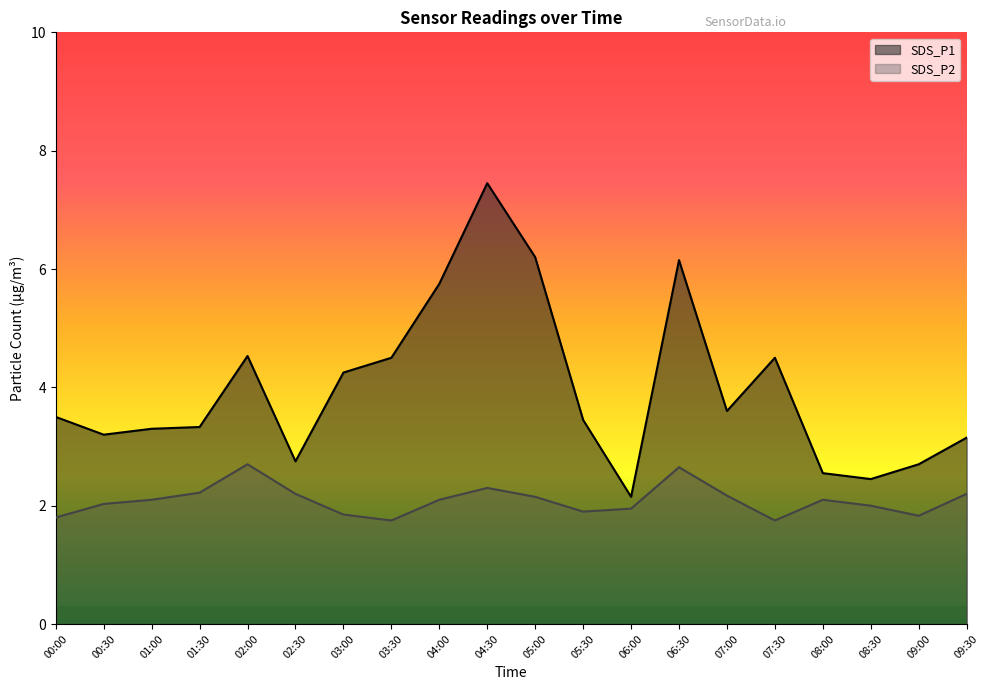

What is the sum of all SDS_P1 values?

79.5